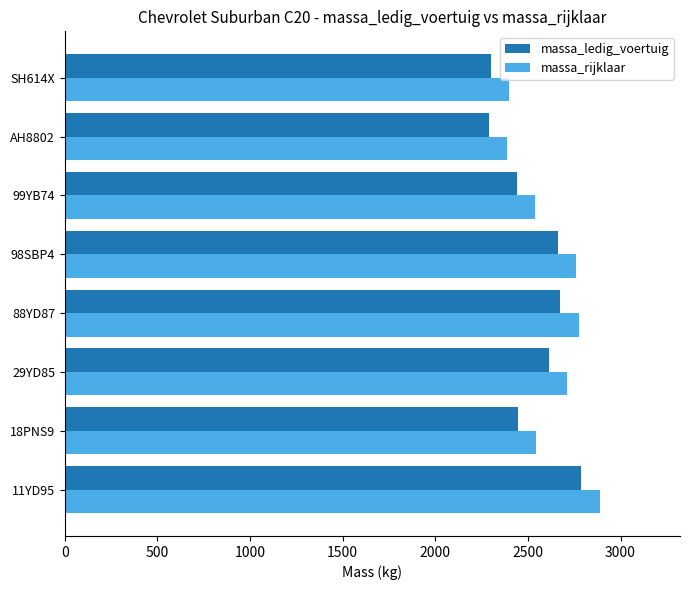

Which label corresponds to the largest value in the chart?

11YD95